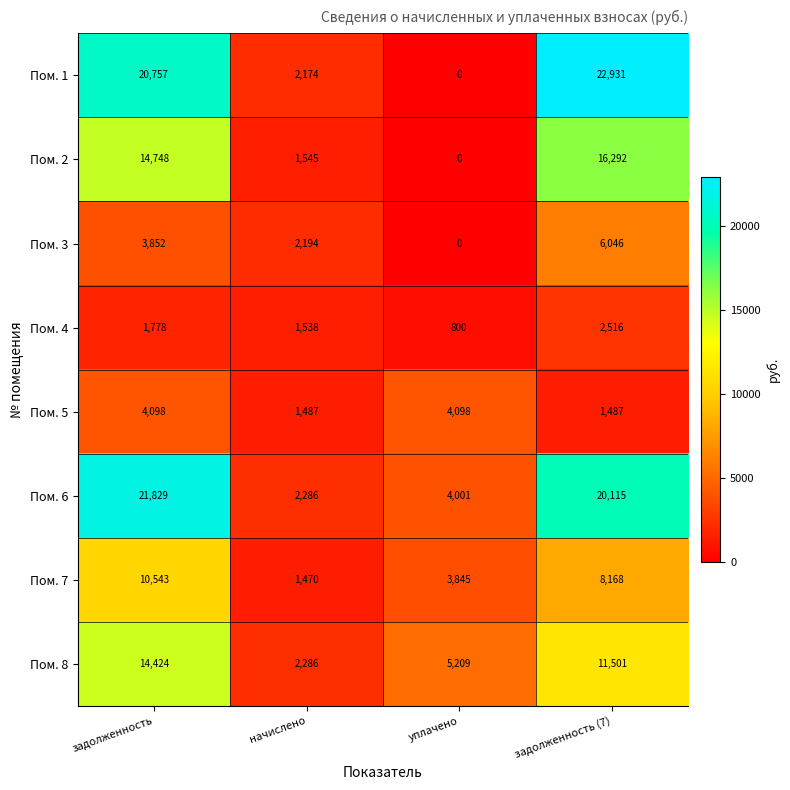

What is the difference between the second highest and minimum values in the Пом. 8 series?

9215